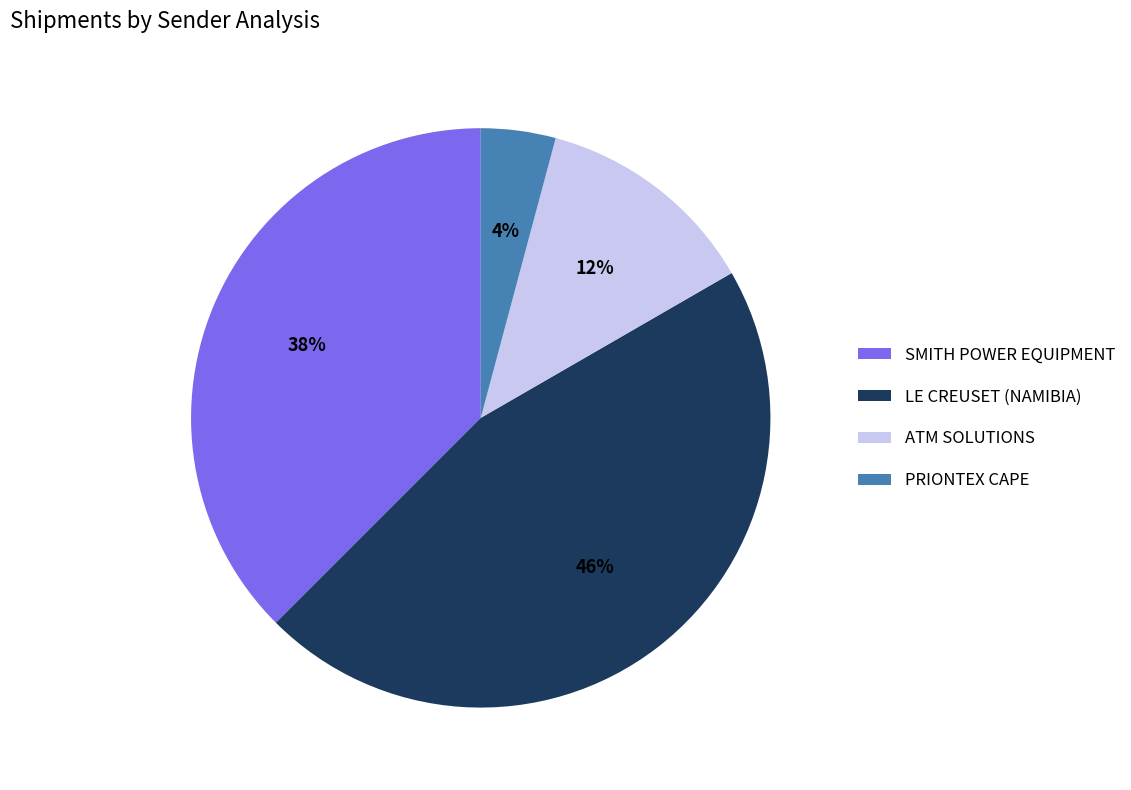

Which category has the biggest portion of the pie?

LE CREUSET (NAMIBIA)